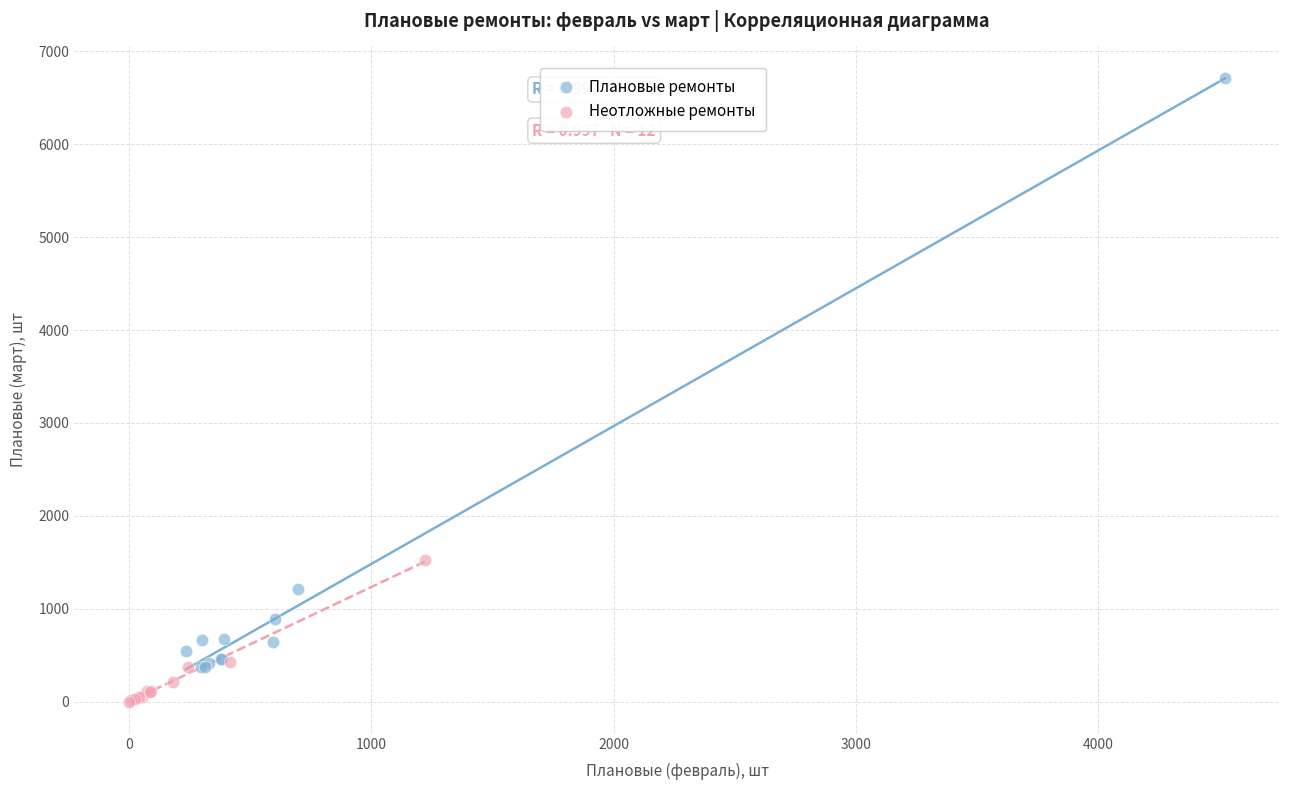

Which series has the largest Y range (max minus min)?

Плановые ремонты